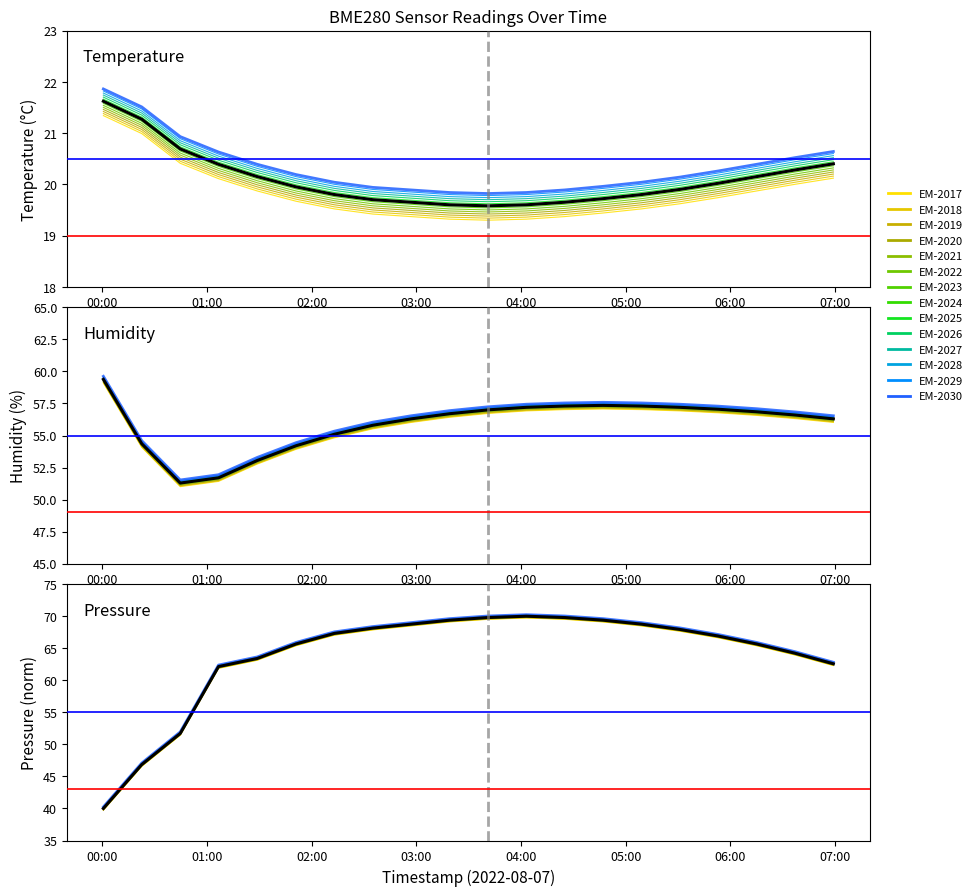

True or false: temperature and pressure_norm cross at least once.

False